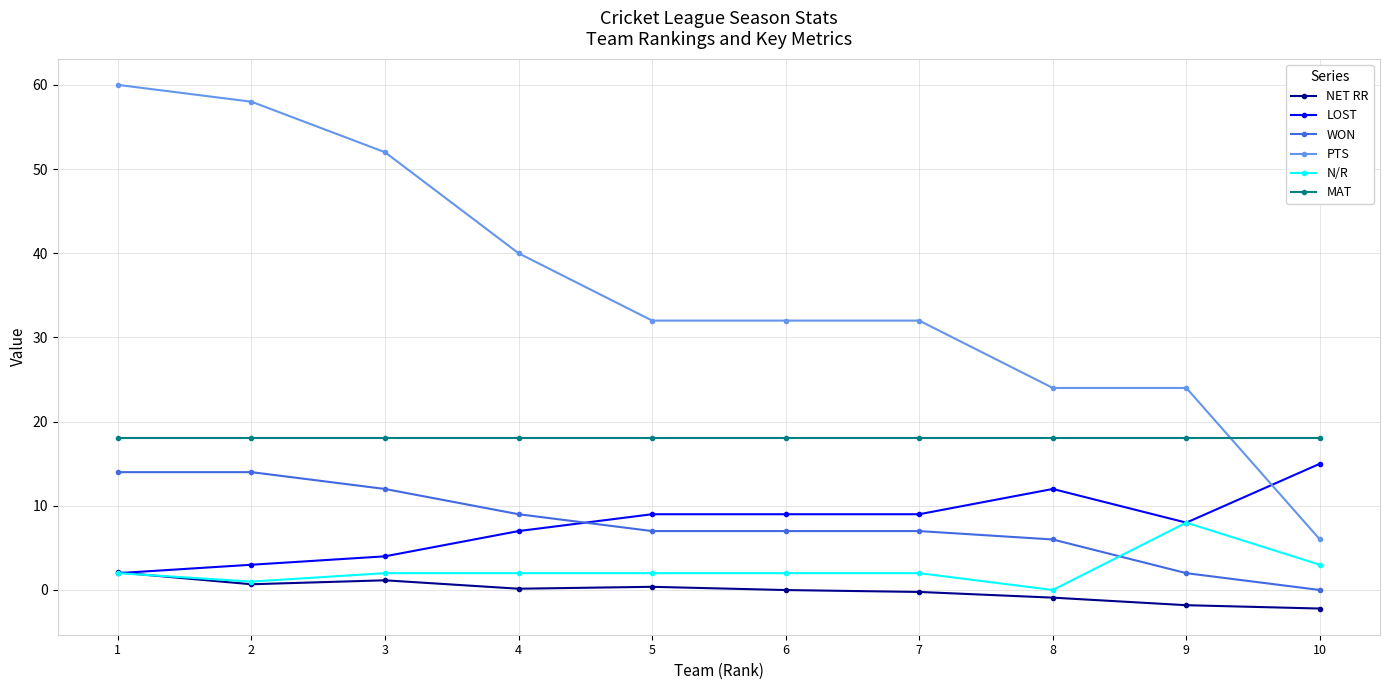

At which category is the sum across all series the highest?

1